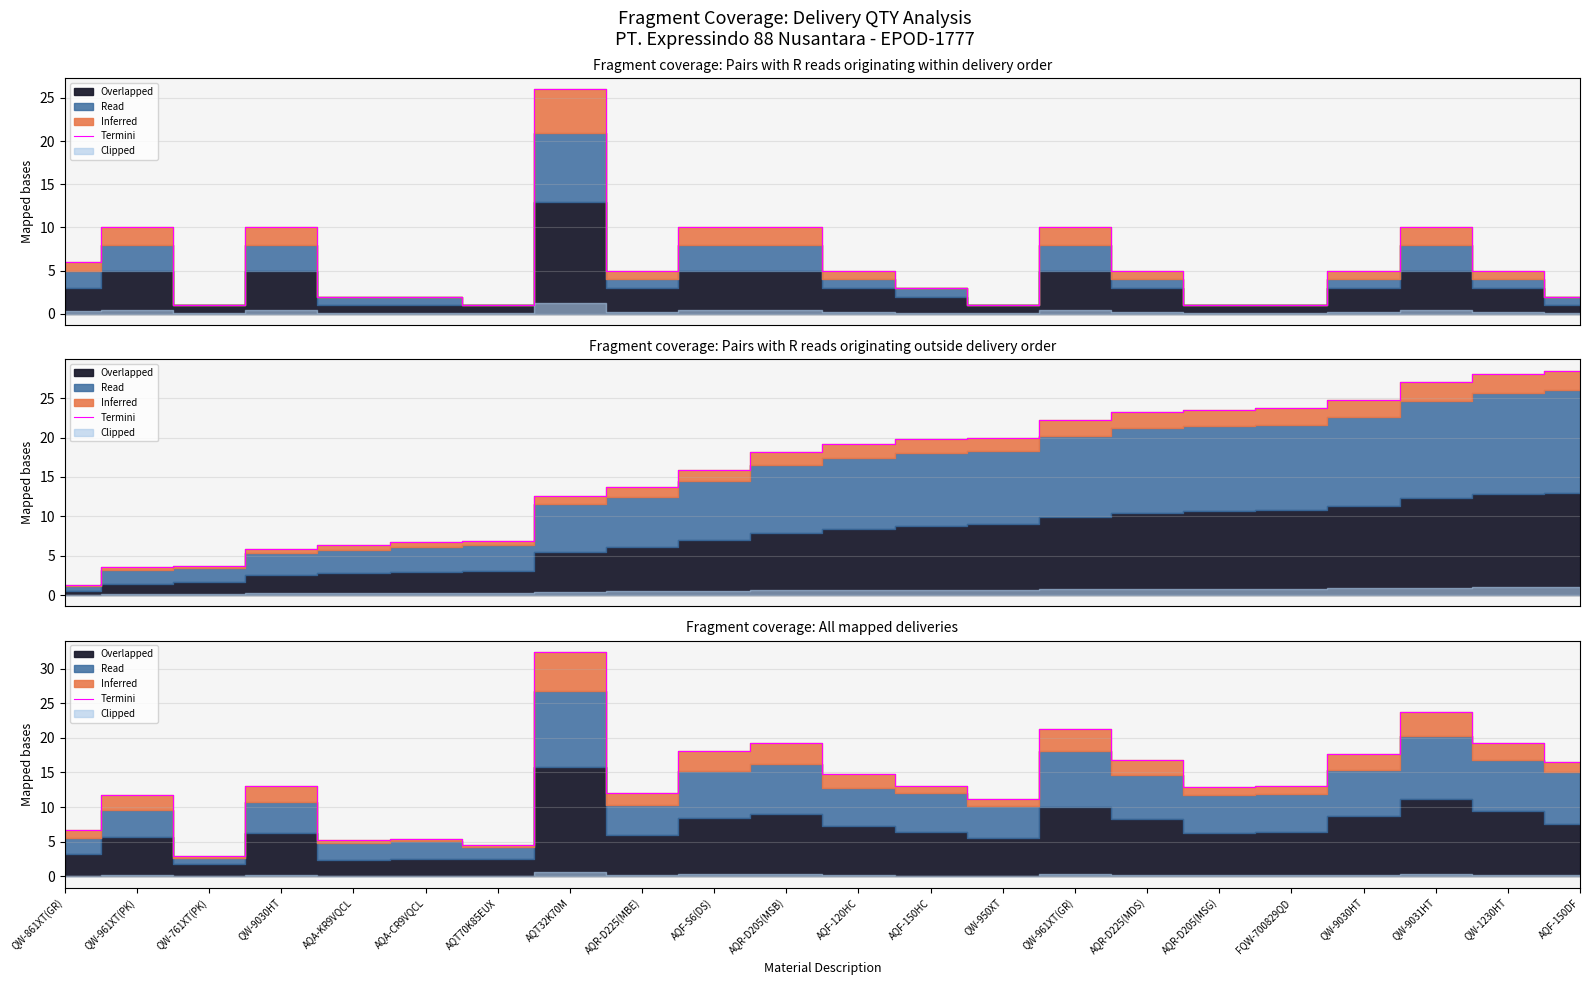

Which has a higher value, QW-761XT(PK) or QW-961XT(GR)?

QW-961XT(GR)